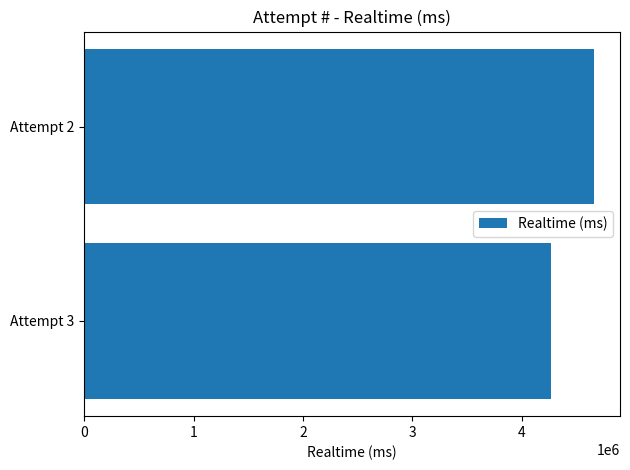

Is it true that the value at Attempt 2 is 4665052?

True